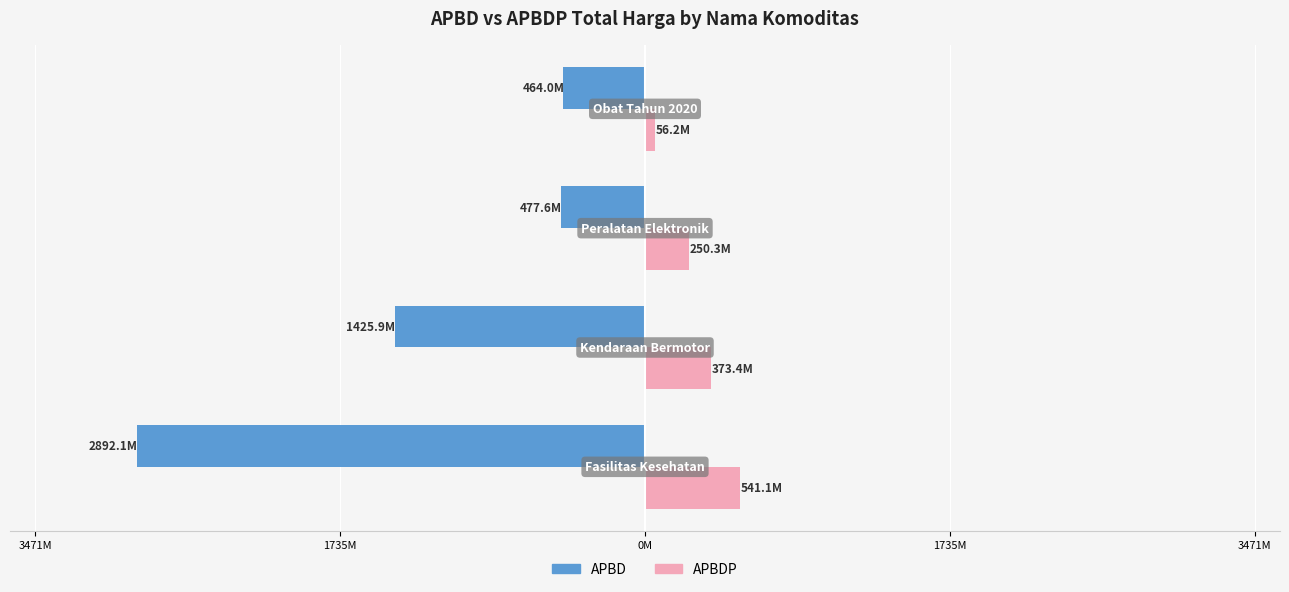

What are all the series names shown in the legend?

APBD, APBDP